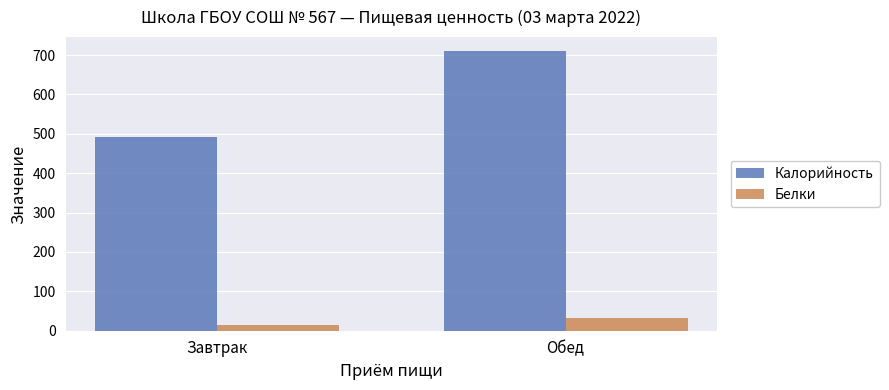

Reading left to right, list all the values displayed in this chart.

Калорийность: 491	710
Белки: 14	32